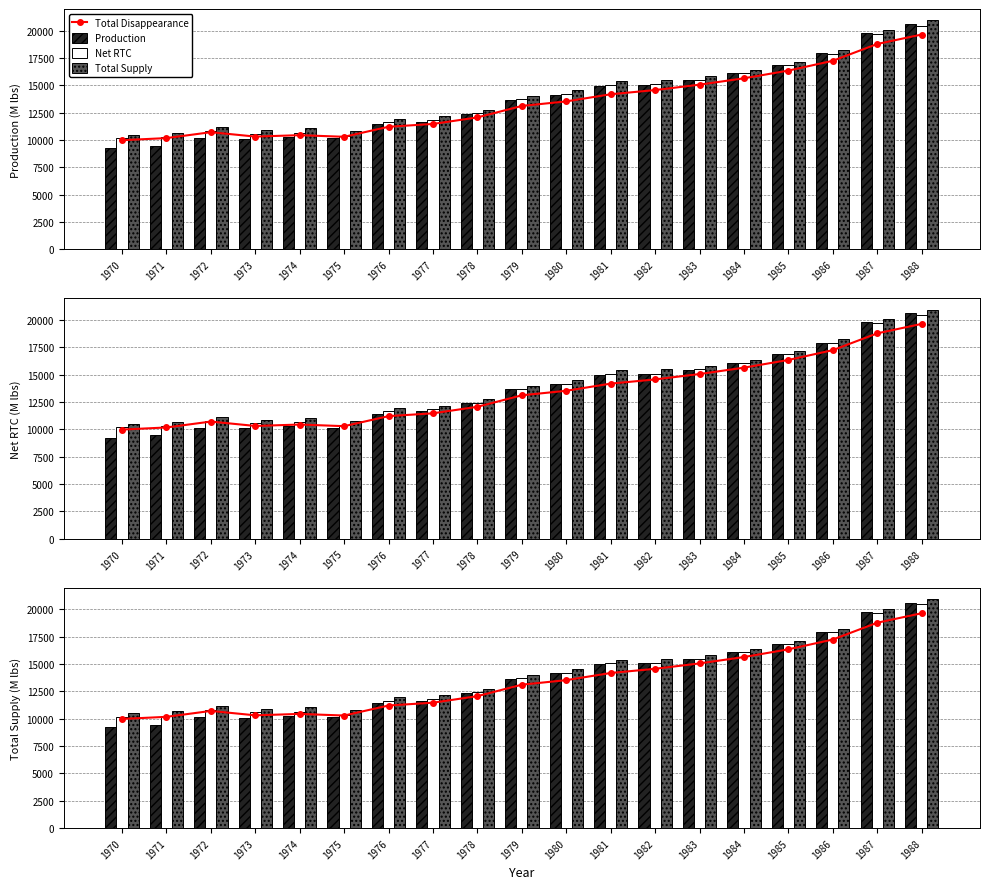

At which category is the sum across all series the highest?

1988